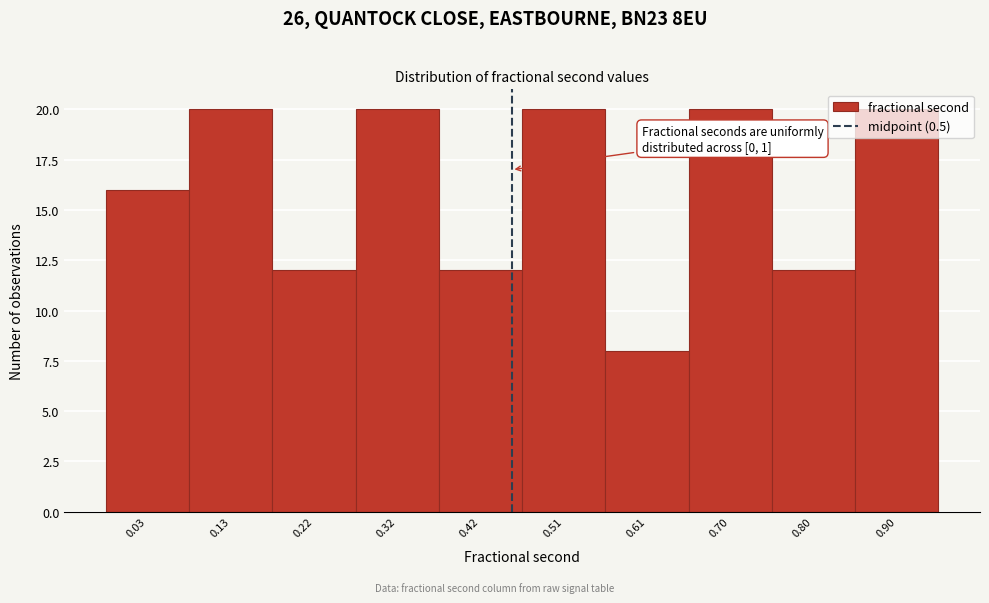

Approximately how many times larger is the value at 0.32 compared to 0.13?

1.0